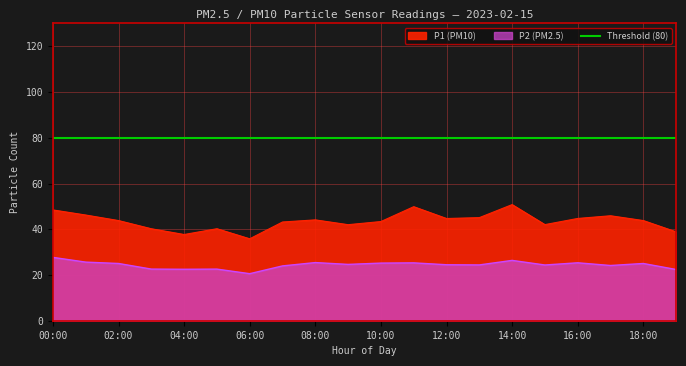

Which series has the largest total across all categories?

P1